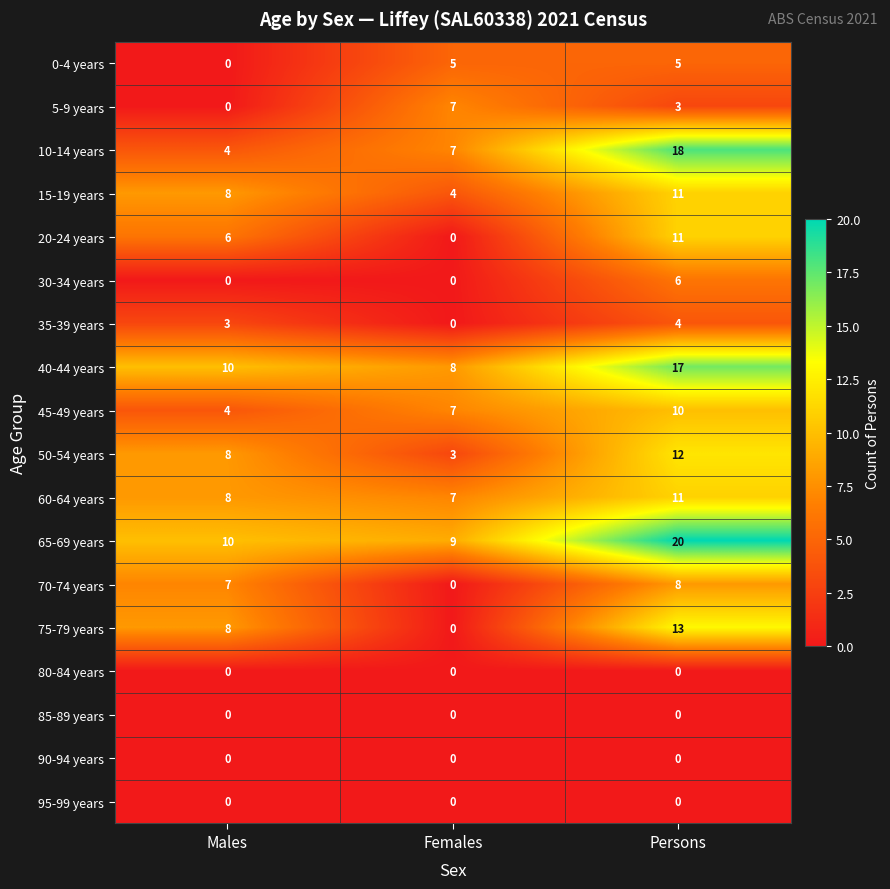

Rank the categories by 75-79 years value from lowest to highest.

Females, Males, Persons